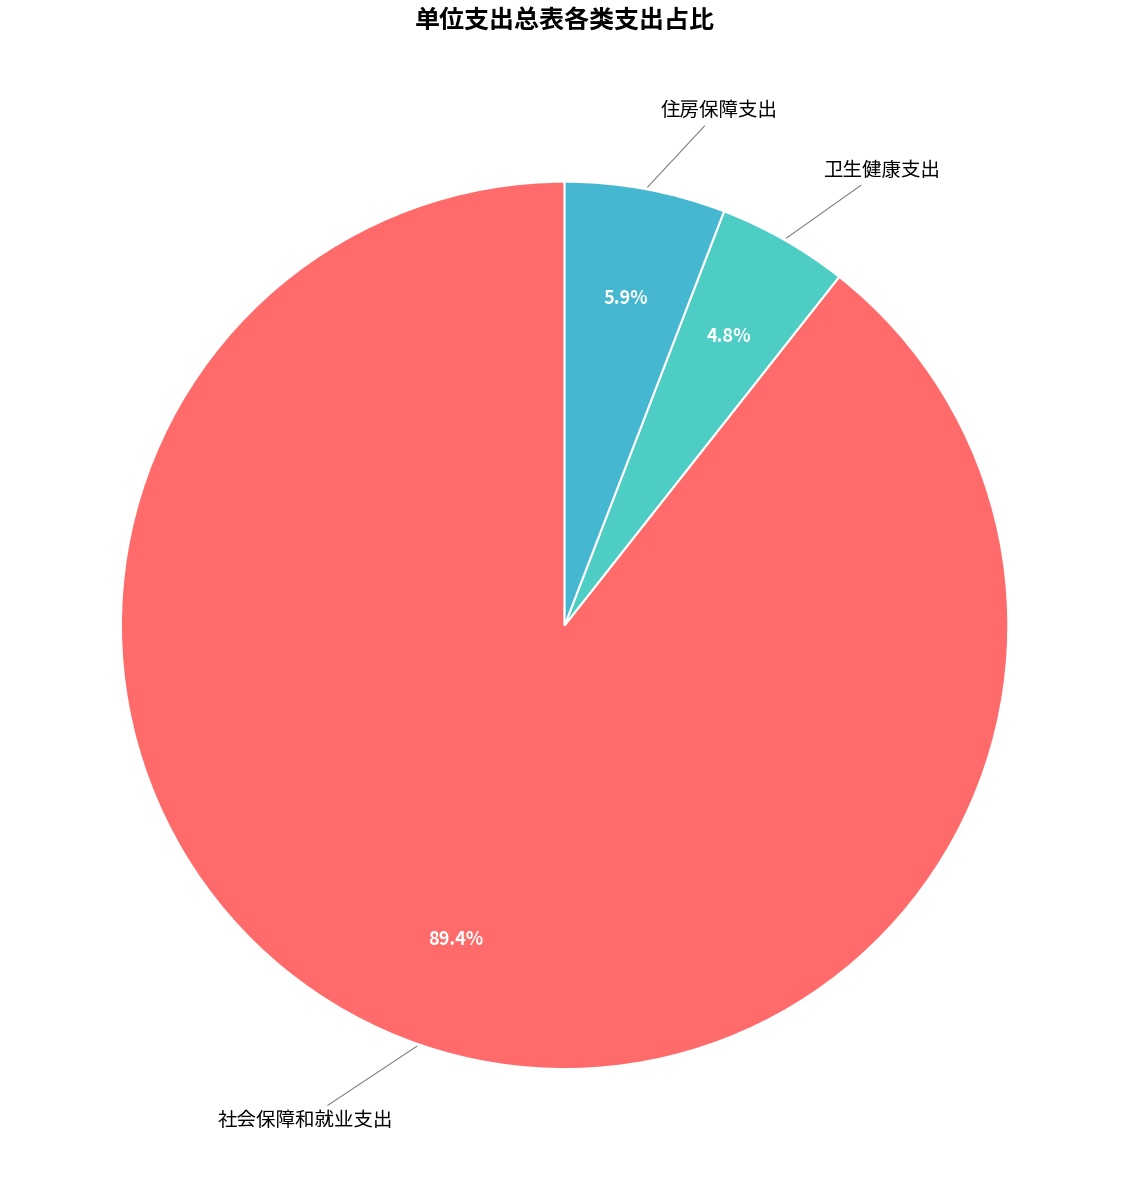

To the nearest percent, what is the difference between the largest and smallest slice percentages?

85%